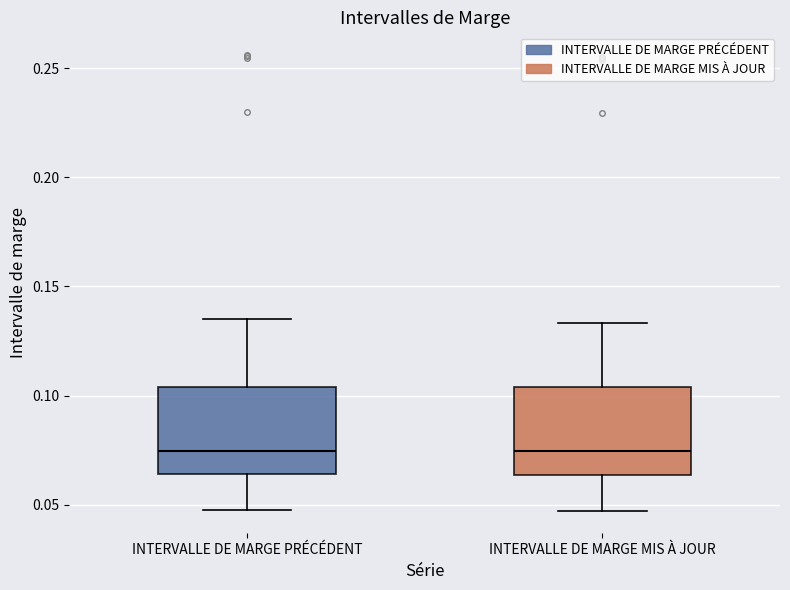

Where does the upper whisker of the box for INTERVALLE DE MARGE MIS À JOUR end on the y-axis? The values are not printed on the chart, so give them approximately, as read against the axis.

0.135